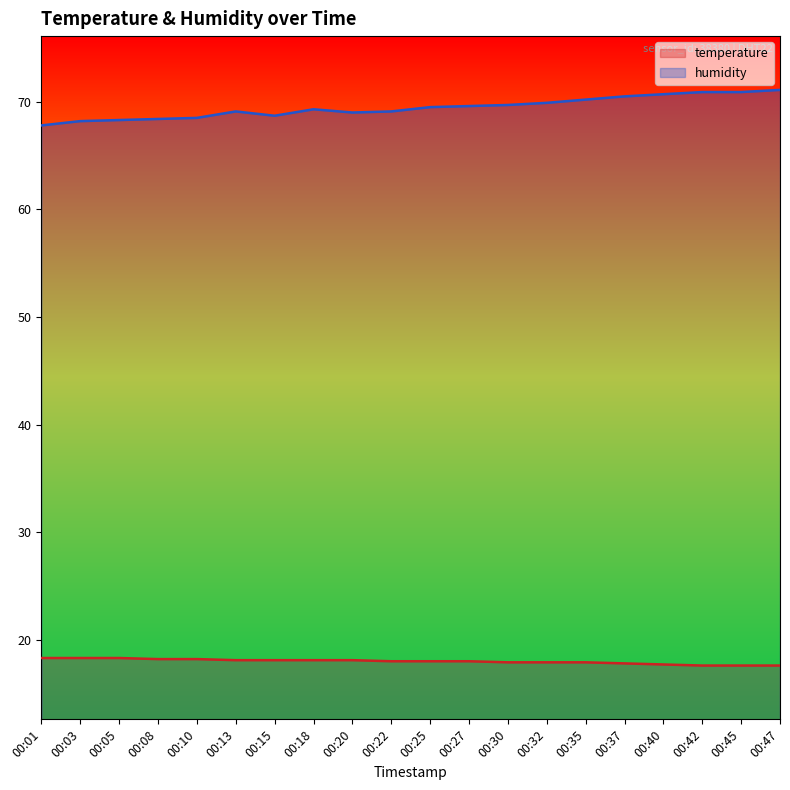

Which series has the largest range (max minus min)?

humidity